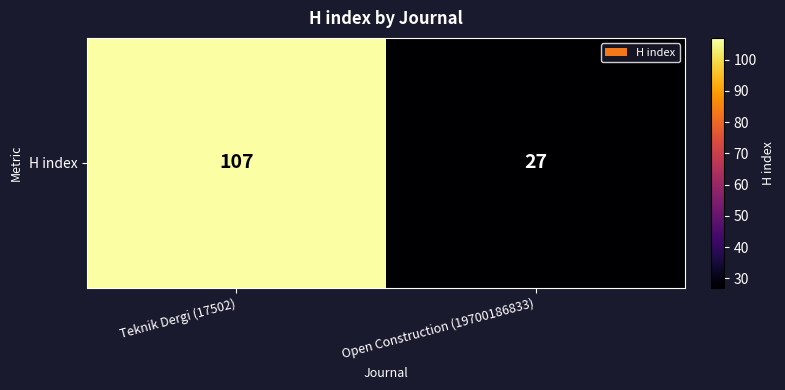

Rank the categories by value from highest to lowest.

Teknik Dergi (17502), Open Construction (19700186833)